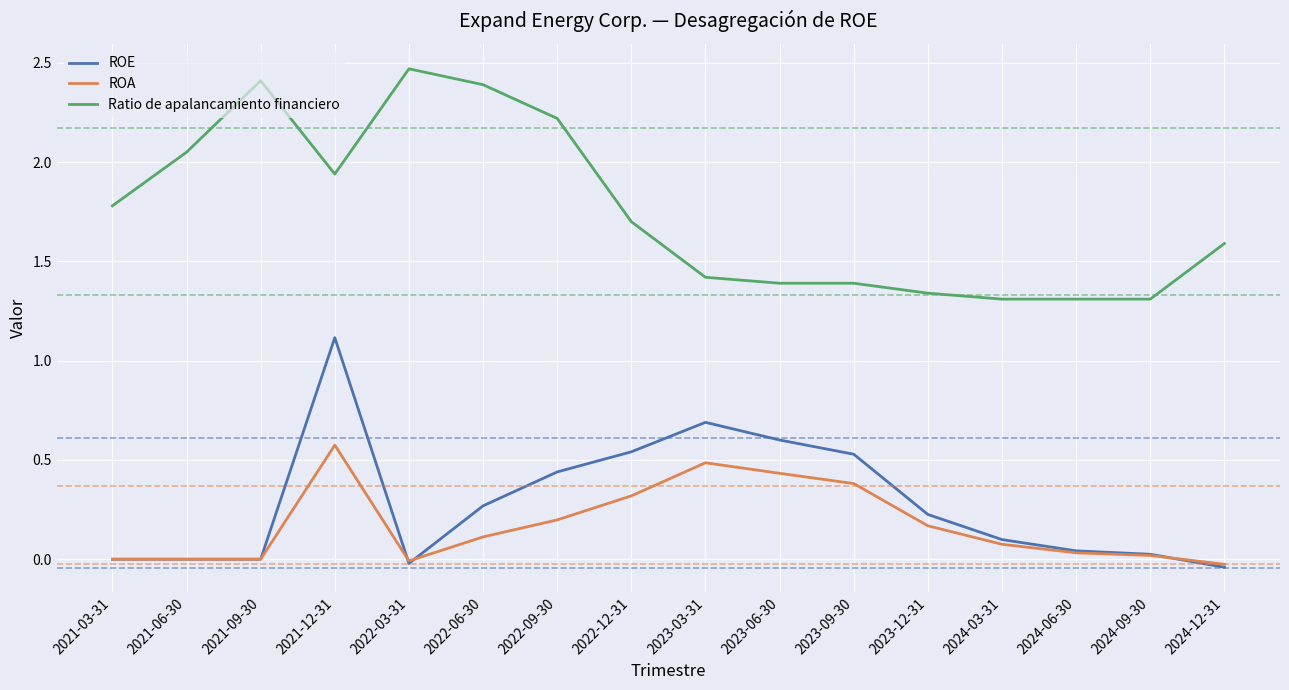

Is the value of ROE at 2022-12-31 greater than the value of ROA at 2022-12-31?

Yes